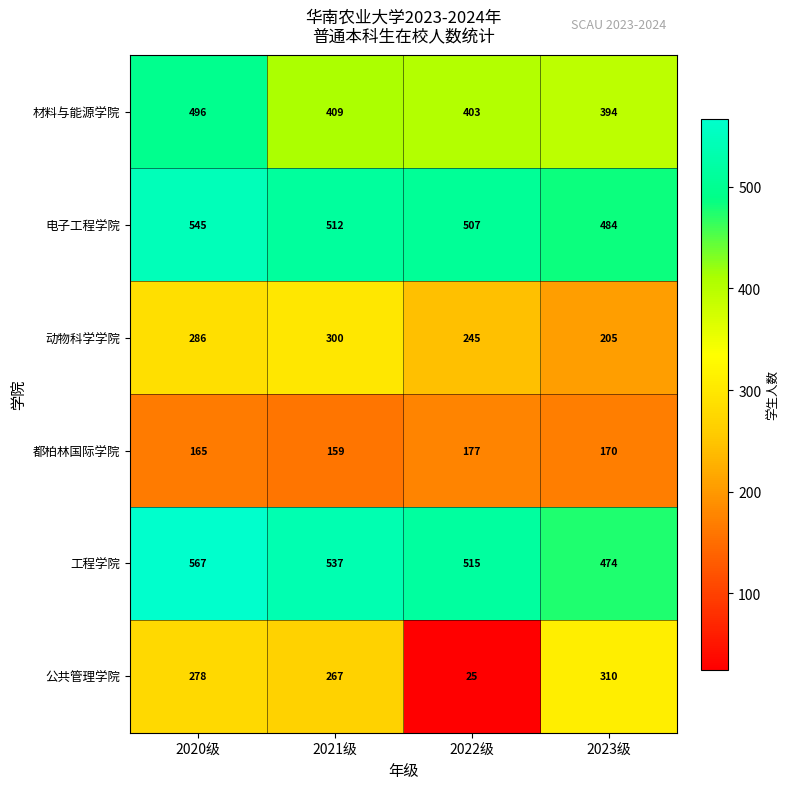

What is the difference between the second highest and second lowest values in the 都柏林国际学院 series?

5